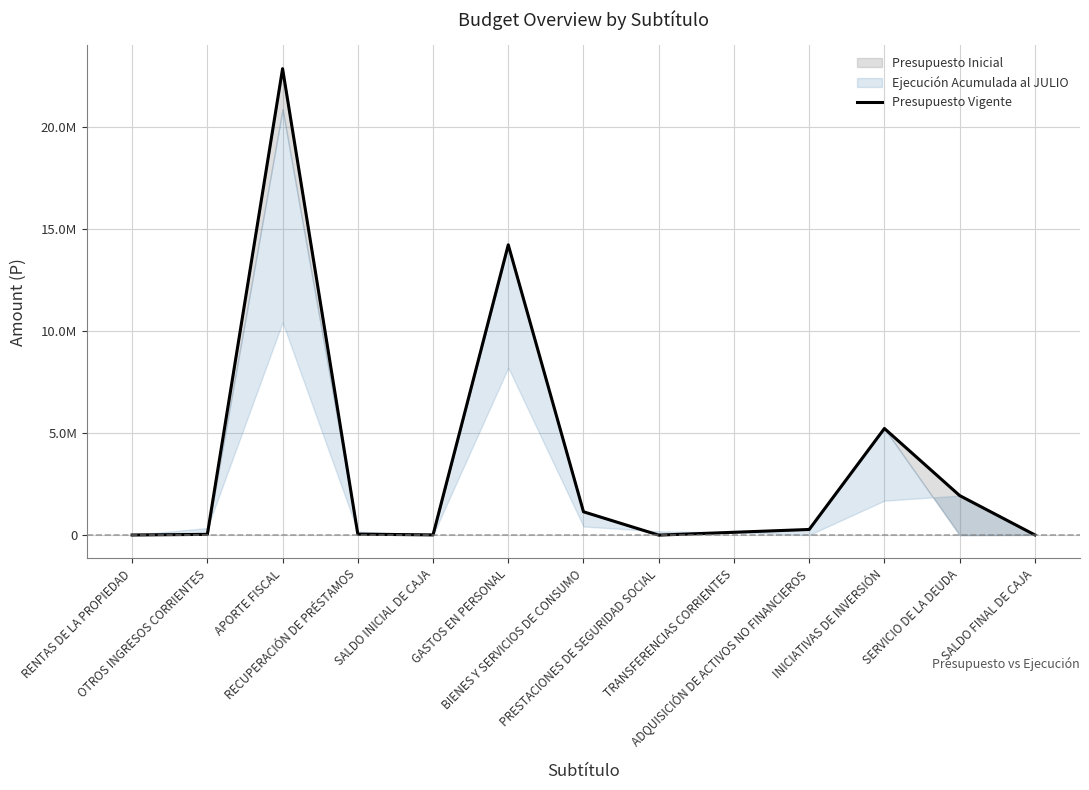

Reading left to right, extract all data points from this chart.

RENTAS DE LA PROPIEDAD=5624	OTROS INGRESOS CORRIENTES=35788	APORTE FISCAL=22853851	RECUPERACIÓN DE PRÉSTAMOS=48058	SALDO INICIAL DE CAJA=10000	GASTOS EN PERSONAL=14223723	BIENES Y SERVICIOS DE CONSUMO=1142682	PRESTACIONES DE SEGURIDAD SOCIAL=0	TRANSFERENCIAS CORRIENTES=138465	ADQUISICIÓN DE ACTIVOS NO FINANCIEROS=275828	INICIATIVAS DE INVERSIÓN=5224853	SERVICIO DE LA DEUDA=1937770	SALDO FINAL DE CAJA=10000